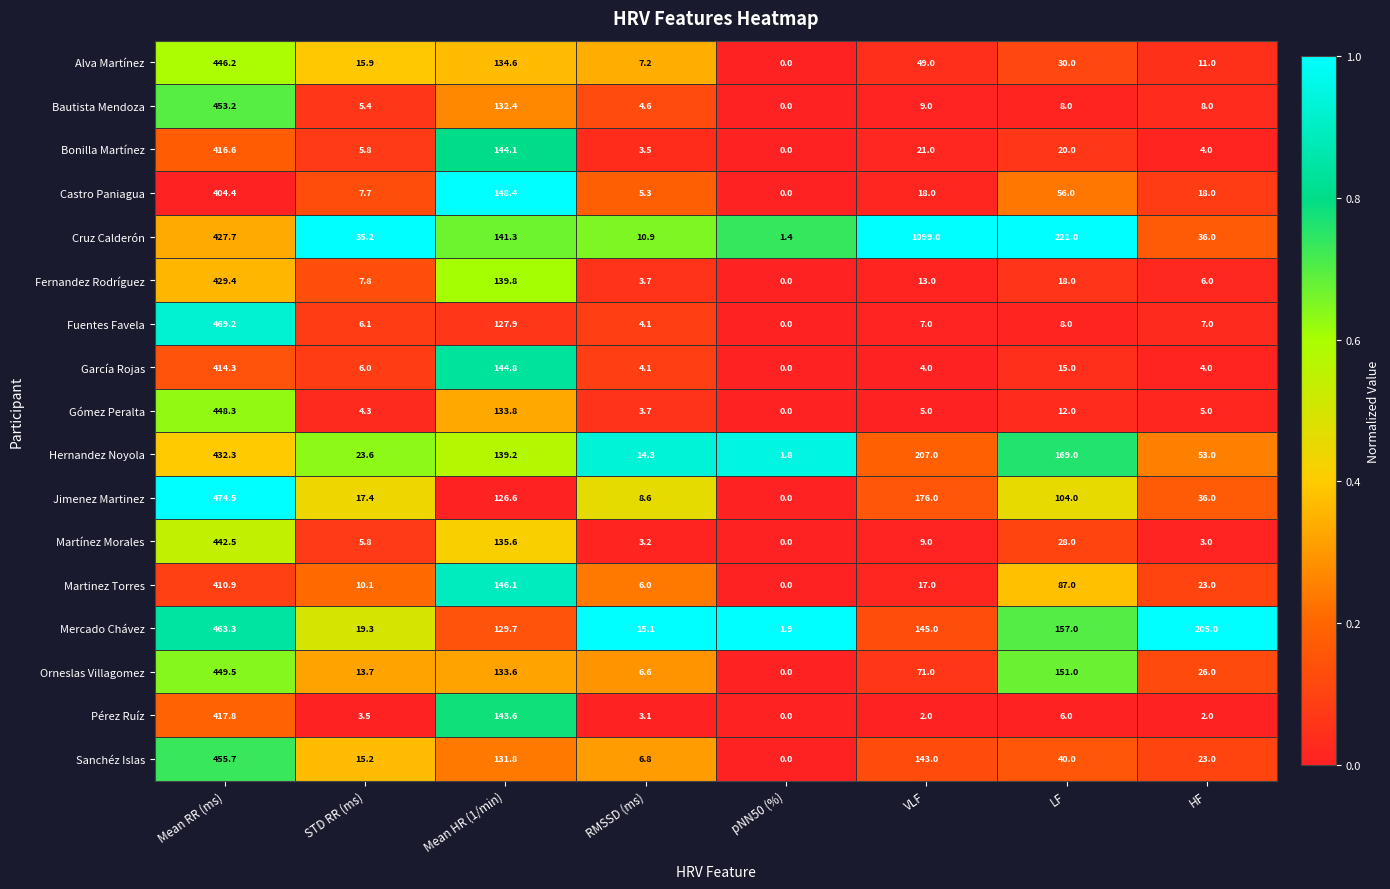

Is it true that Sanchéz Islas equals 455.7 at Mean RR (ms)?

True